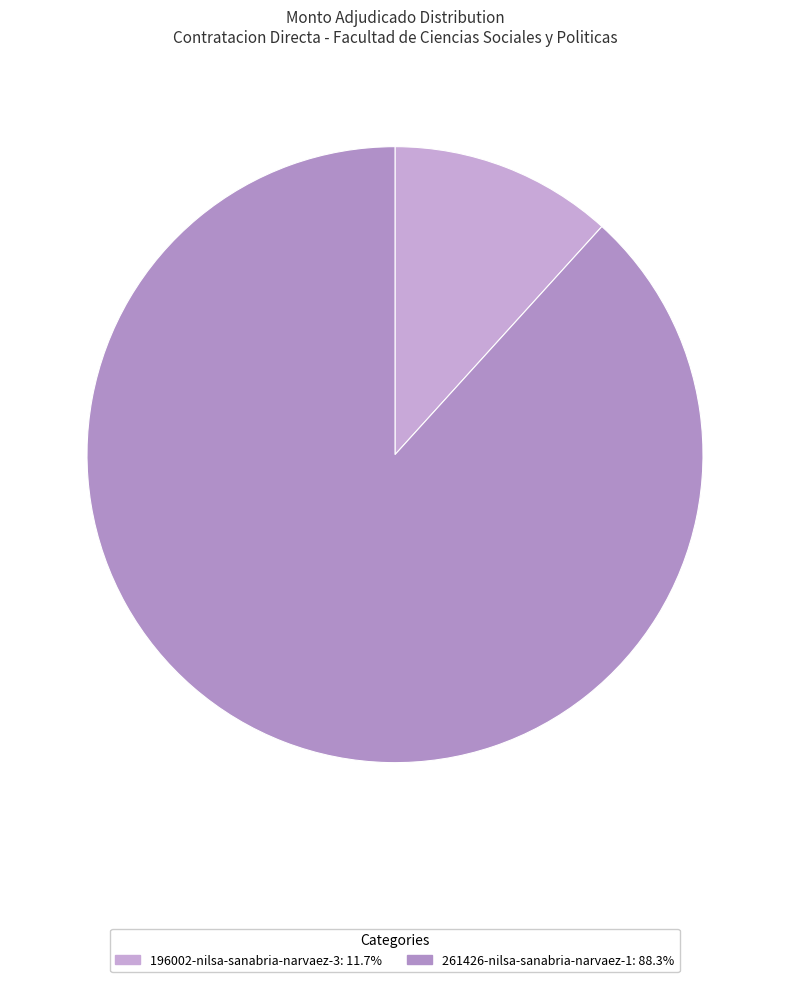

To the nearest percent, what portion does 196002-nilsa-sanabria-narvaez-3 represent?

12%